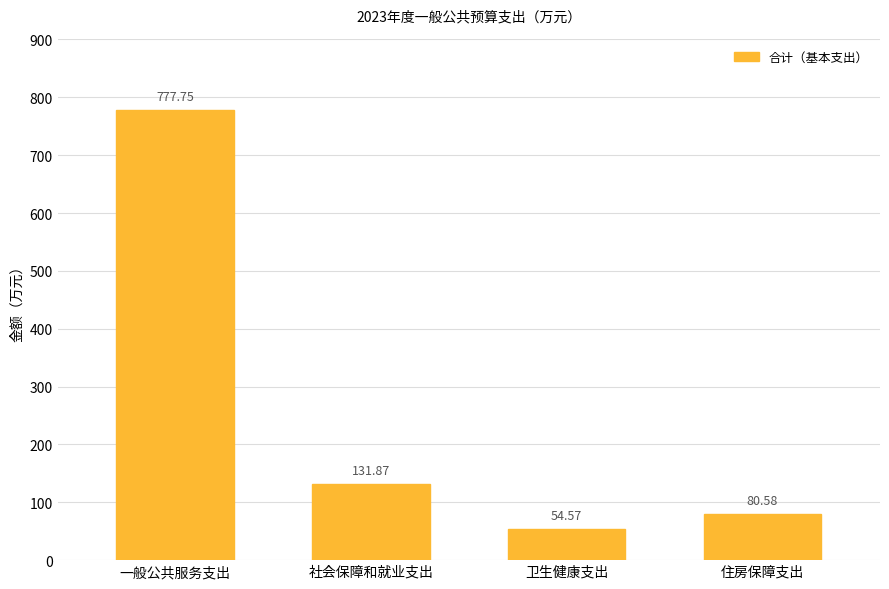

What position from the left is 一般公共服务支出?

1